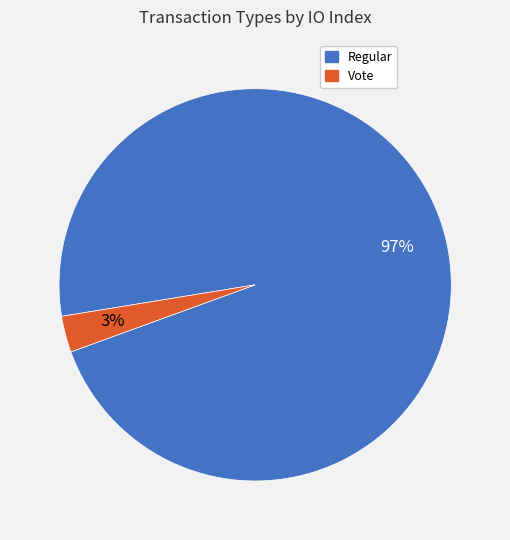

Count the number of slices in the pie.

2